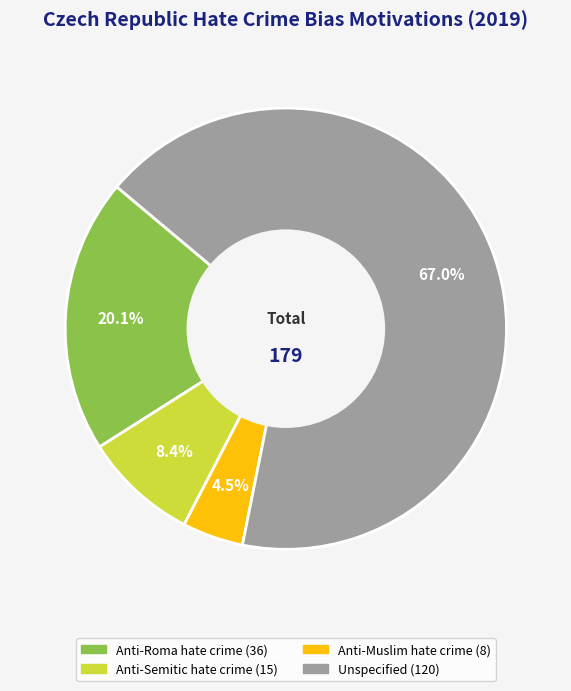

To the nearest percent, what is the difference between the Anti-Muslim hate crime and Anti-Roma hate crime slice percentages?

16%